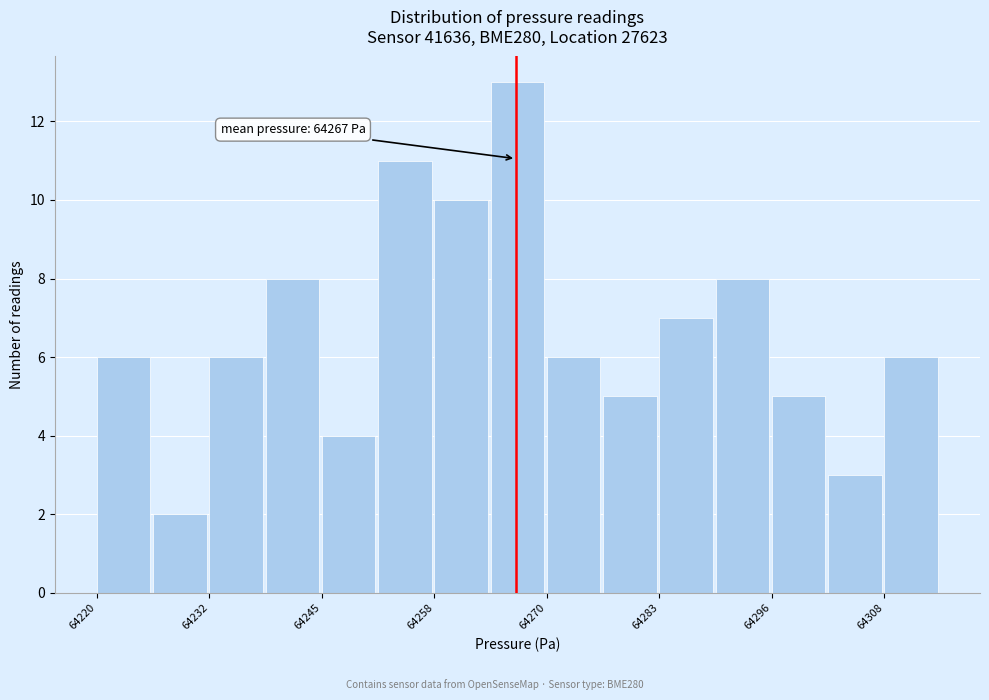

Around what value on the x-axis is the tallest bar? Give the approximate position of its centre, as read against the axis.

64268